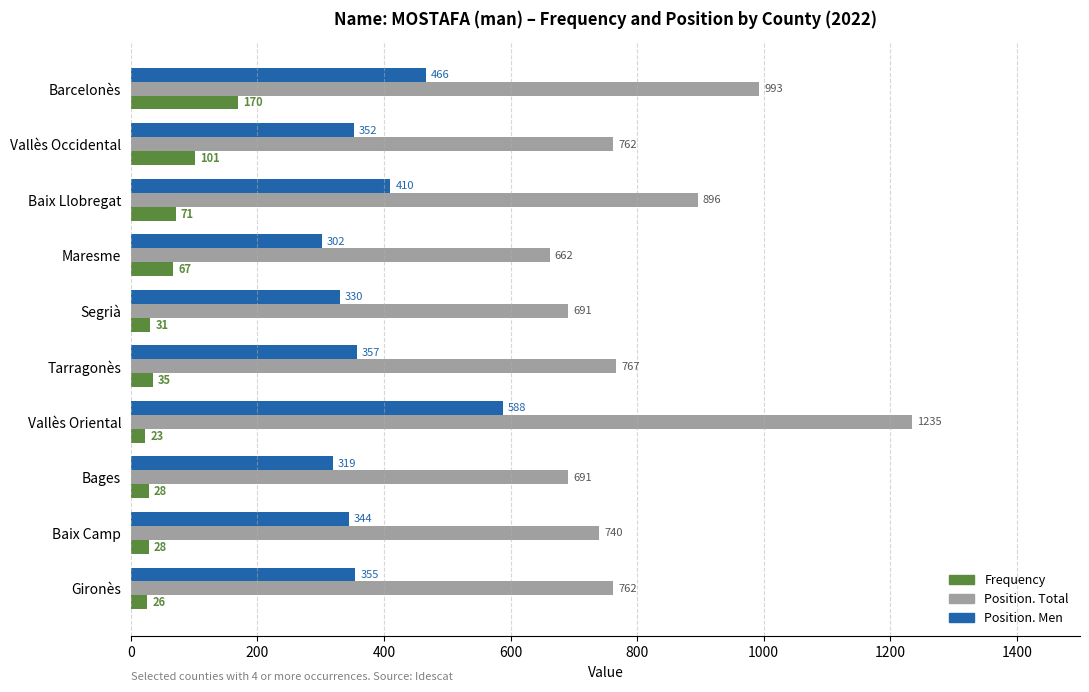

The value of Position. Total at Vallès Oriental is 1235. True or false?

True